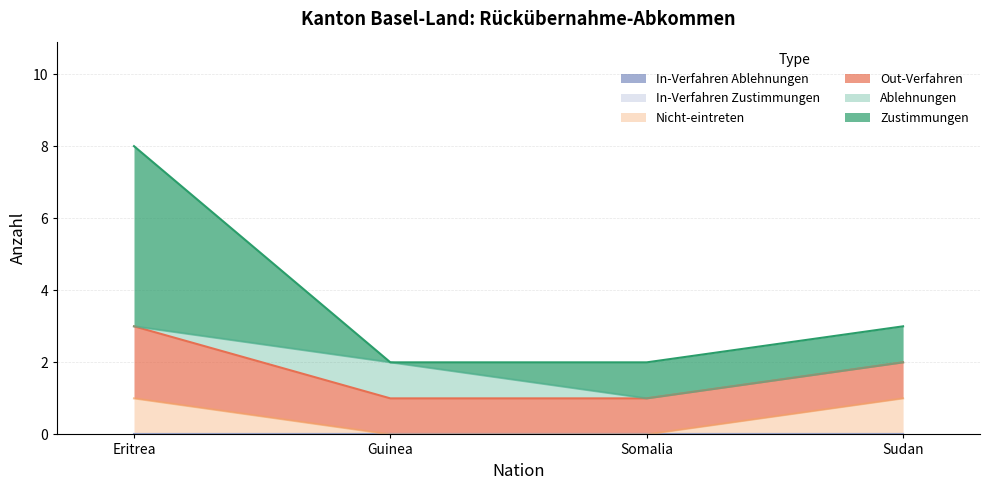

How many Out-Verfahren values are between 1 and 2?

4